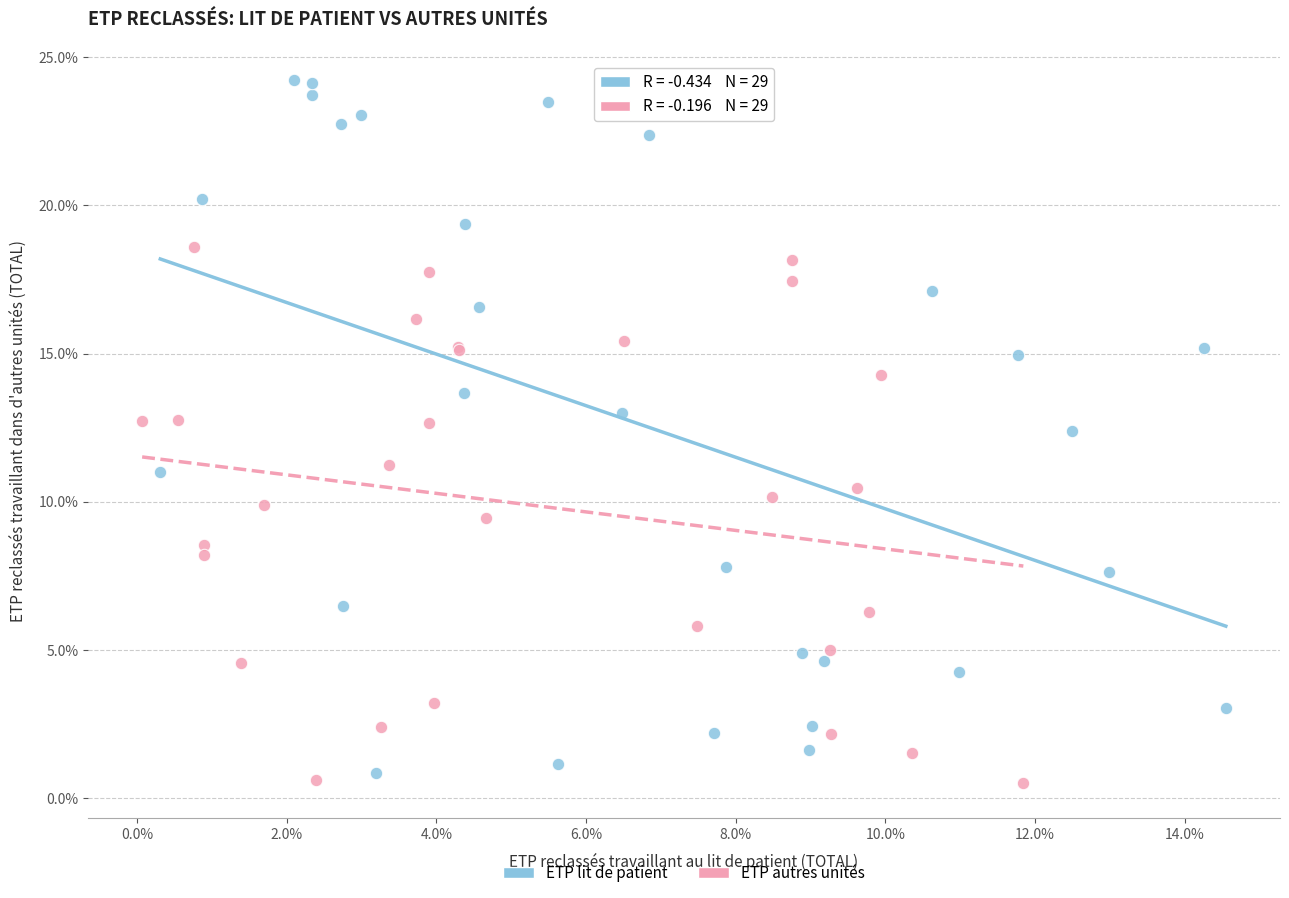

Which series has the widest spread of Y values?

ETP lit de patient